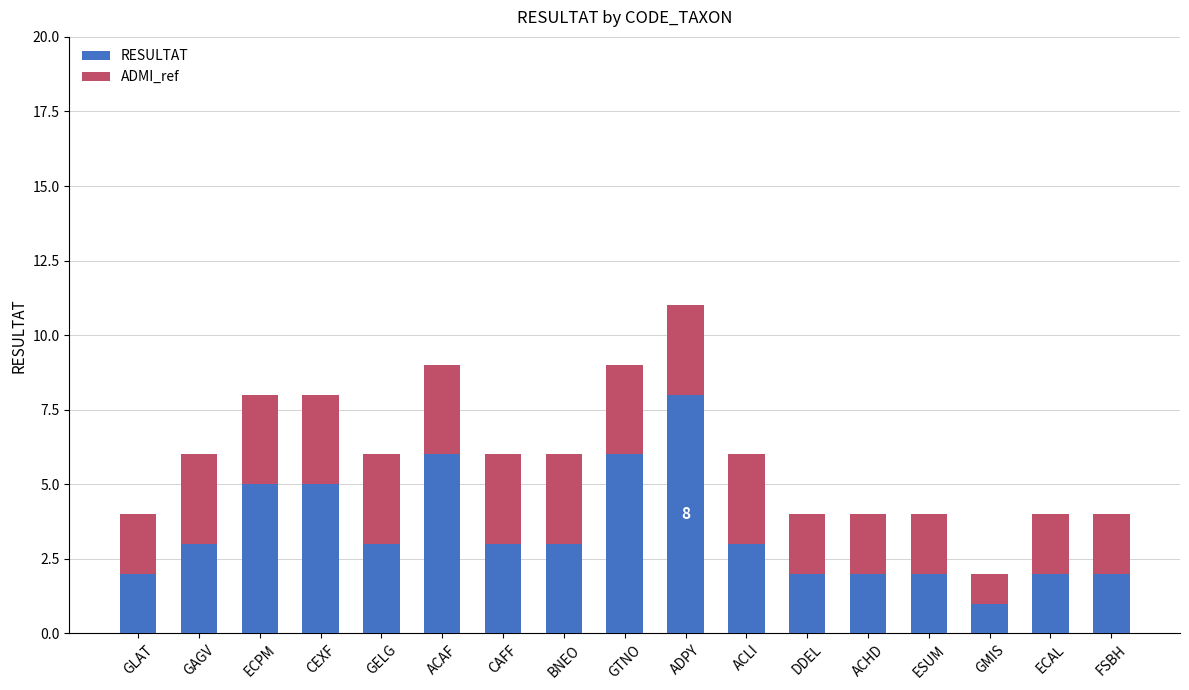

What is the difference between the second highest and second lowest values in the RESULTAT series?

4